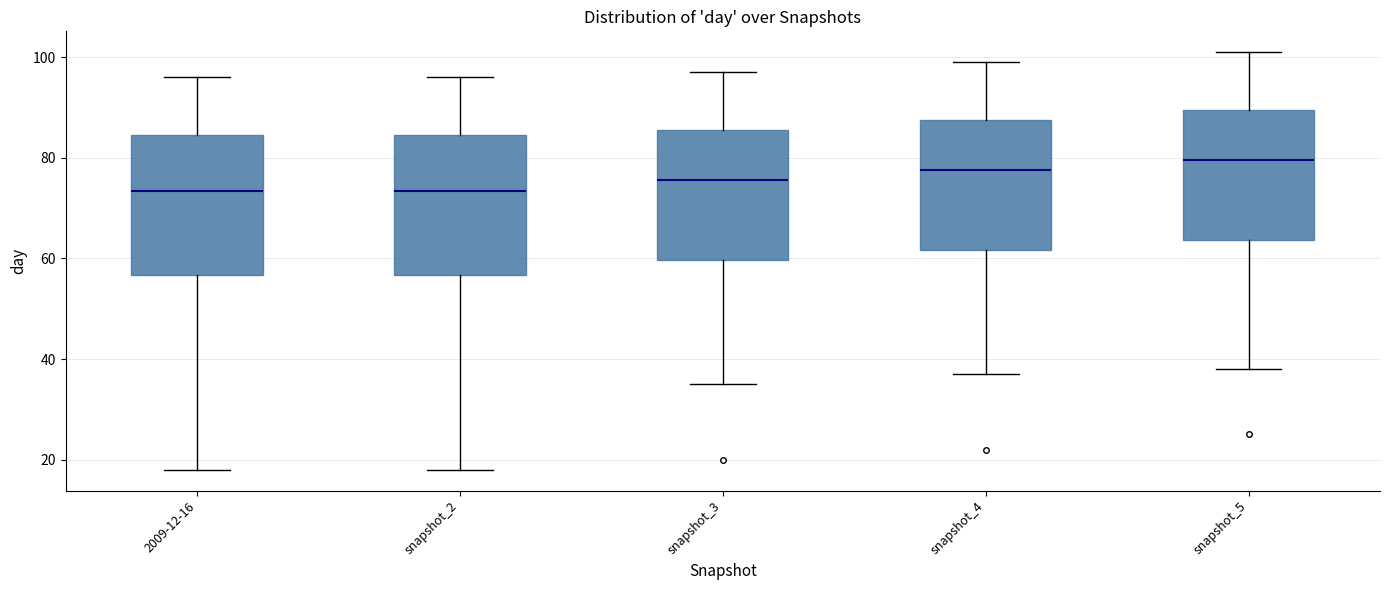

Where is the upper edge of the box for 2009-12-16 on the y-axis? The values are not printed on the chart, so give them approximately, as read against the axis.

84